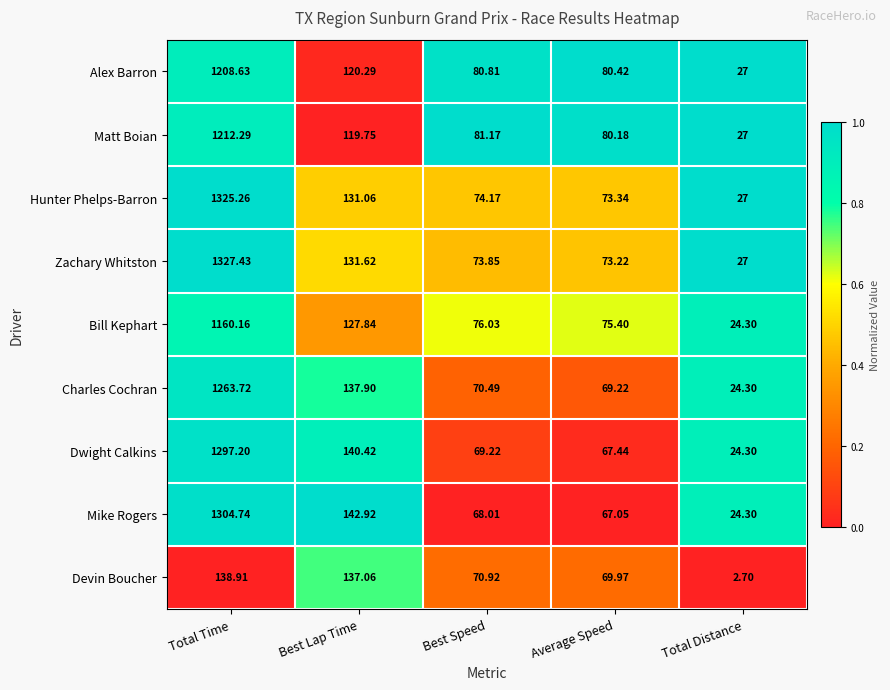

Where is Bill Kephart nearest to the value 592?

Best Lap Time